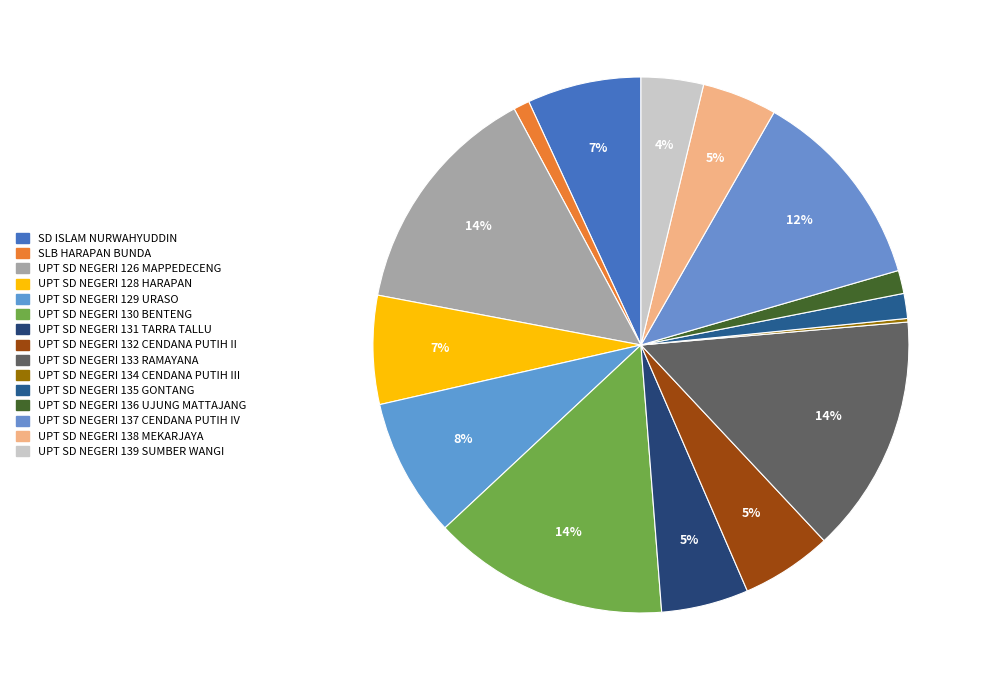

Which category has the smallest portion of the pie?

UPT SD NEGERI 134 CENDANA PUTIH III